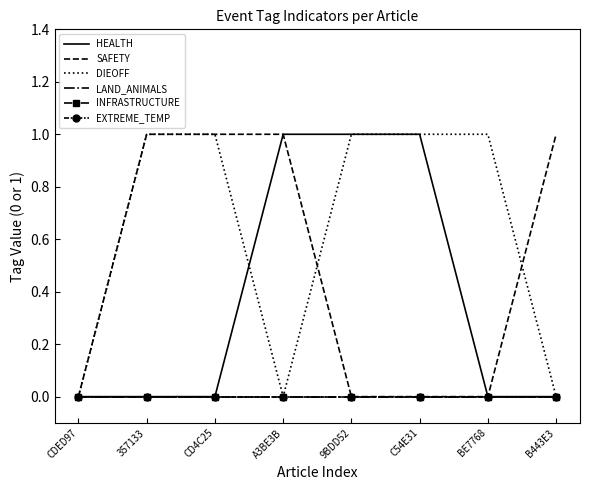

Where do DIEOFF and HEALTH first cross each other?

CD4C25 and A3BE3B